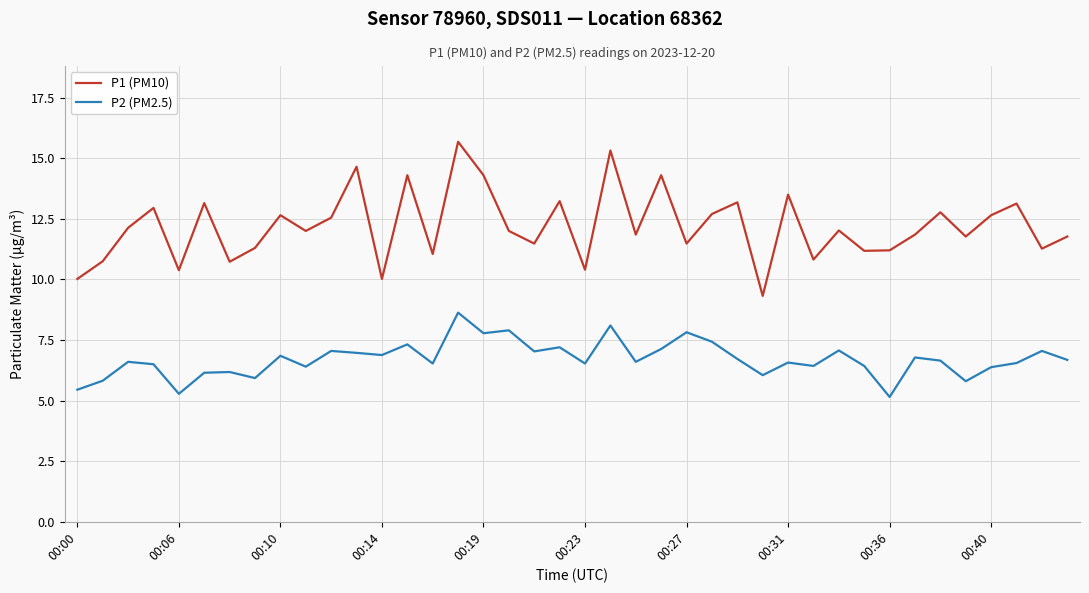

What are all the series names shown in the legend?

P1 (PM10), P2 (PM2.5)